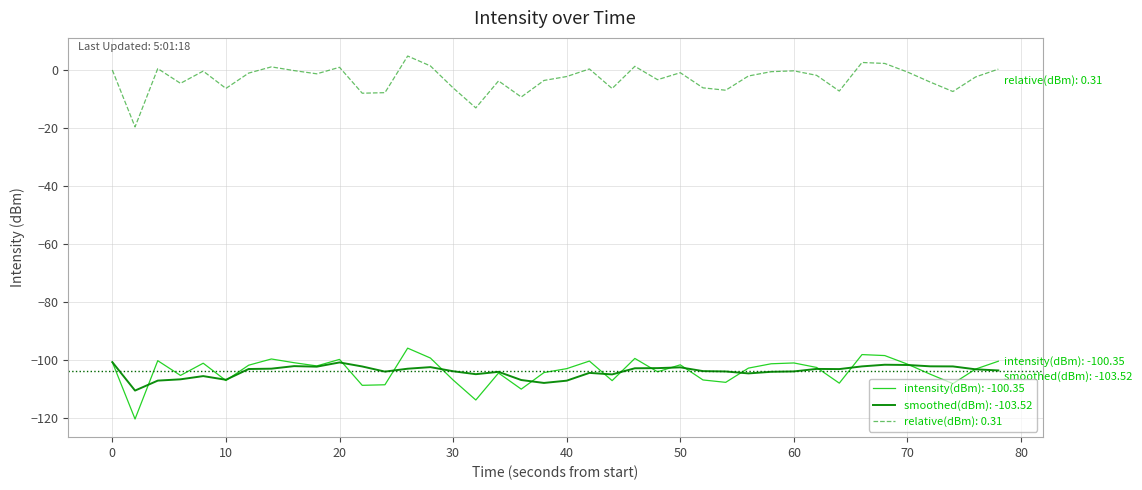

What is the minimum value shown in the chart?

-120.3